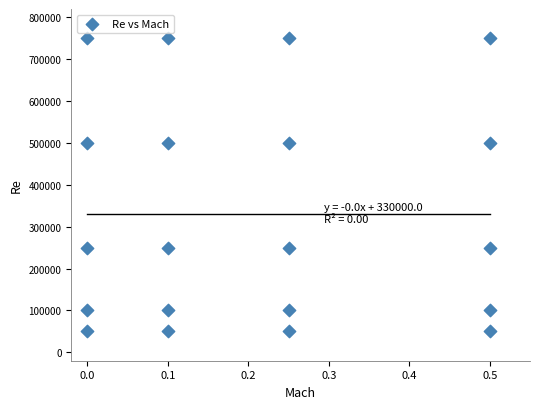

What is the range of Y values (max minus min)?

700000